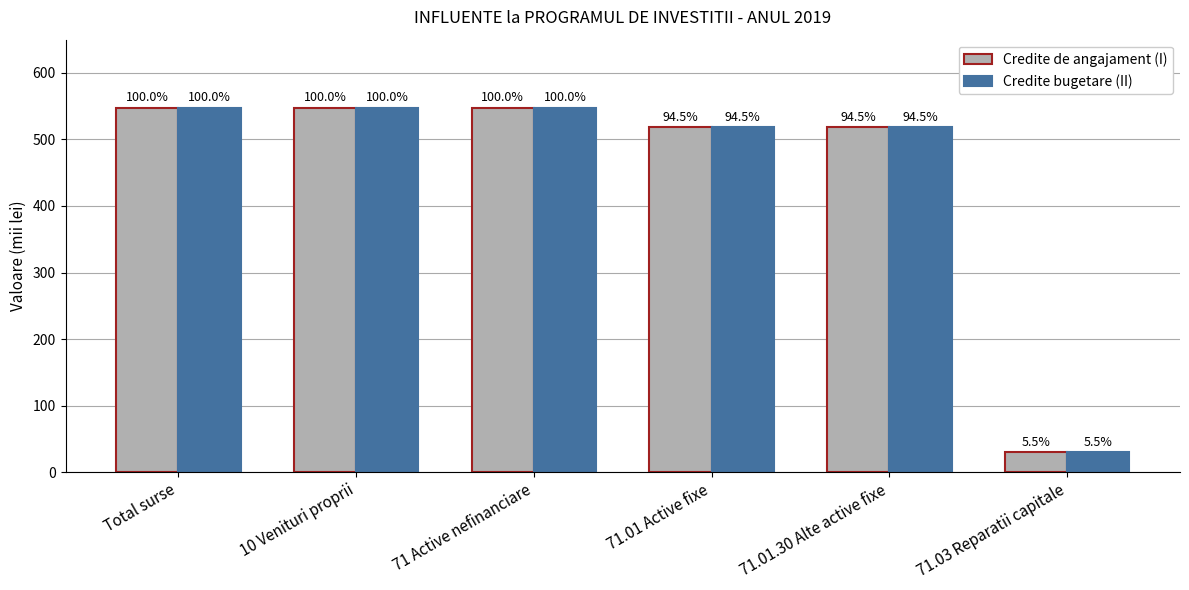

Are the bars horizontal?

No